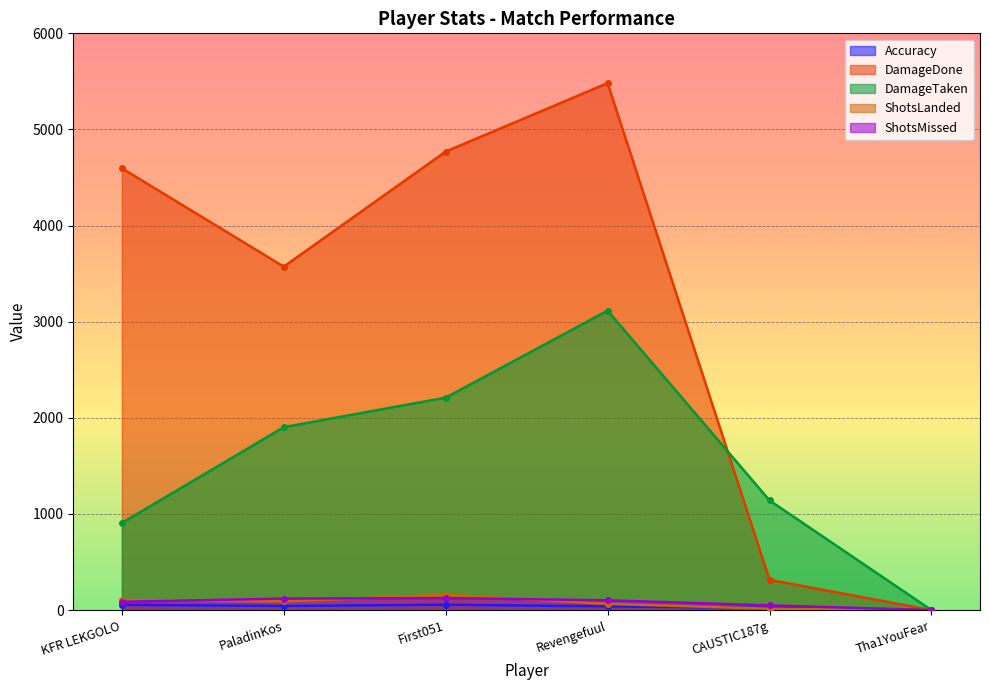

What position from the right is Revengefuul?

3